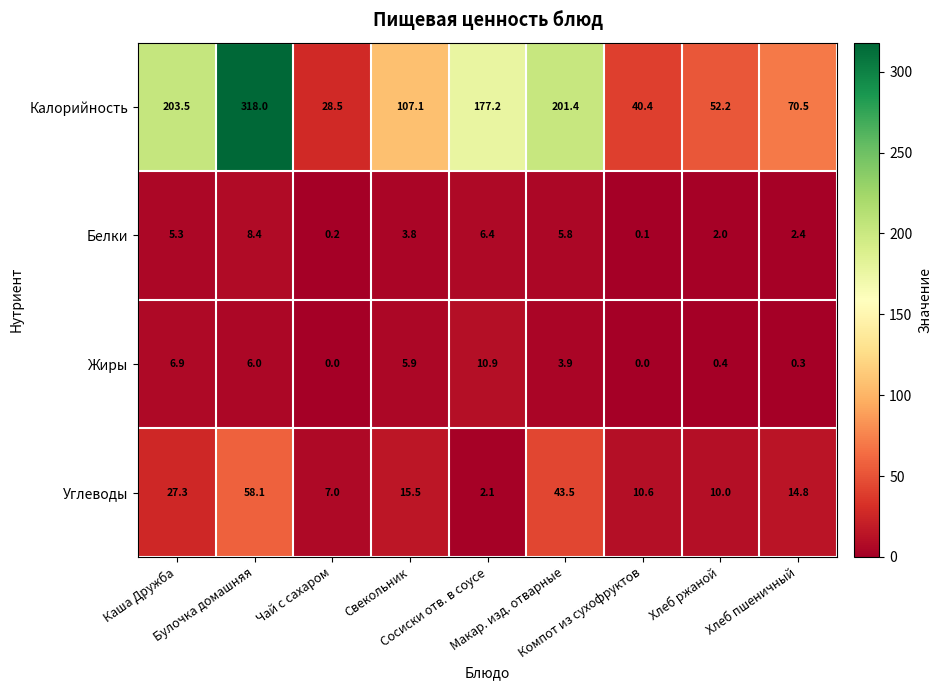

What is the difference between the second highest and second lowest values in the Жиры series?

6.9